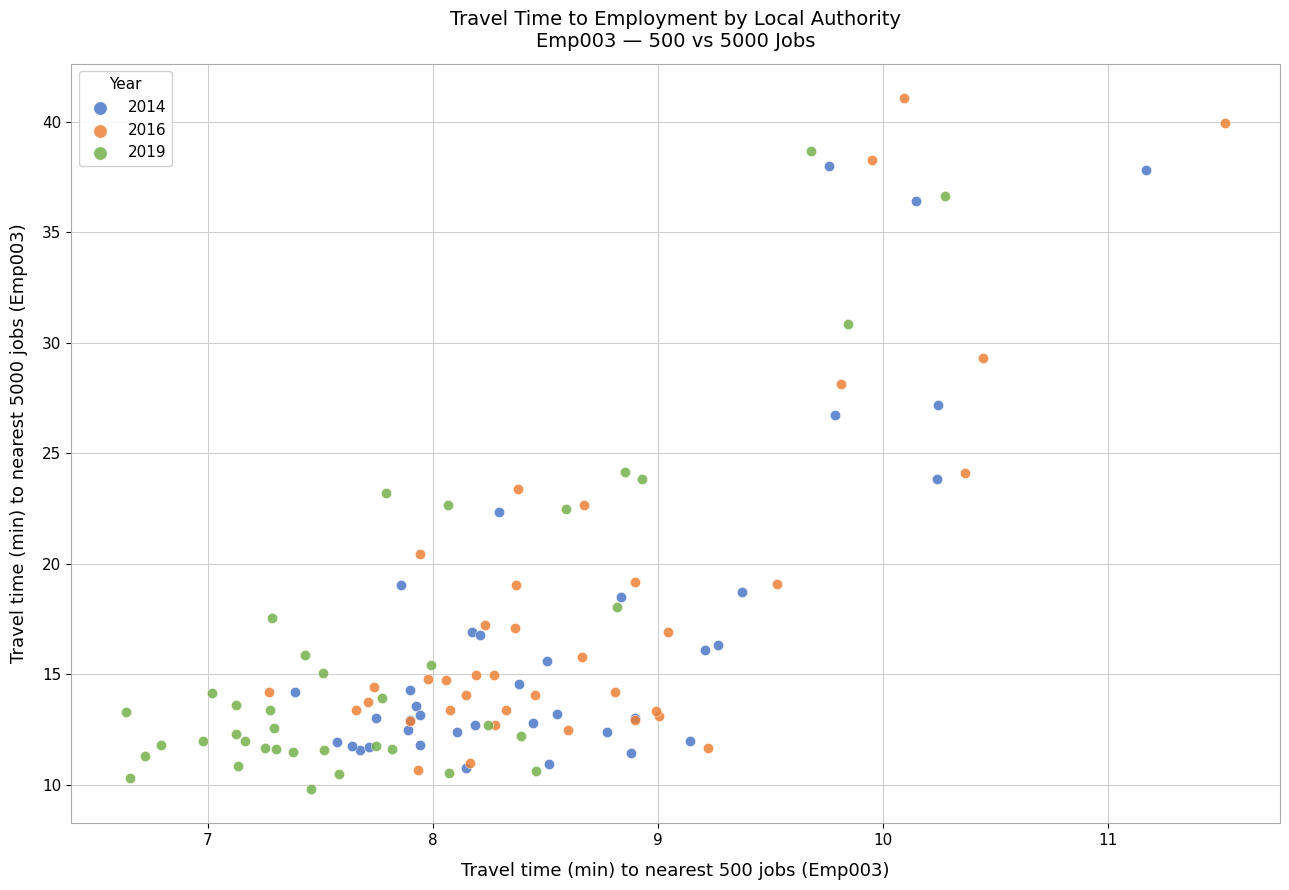

What are all the series names shown in the legend?

2014, 2016, 2019